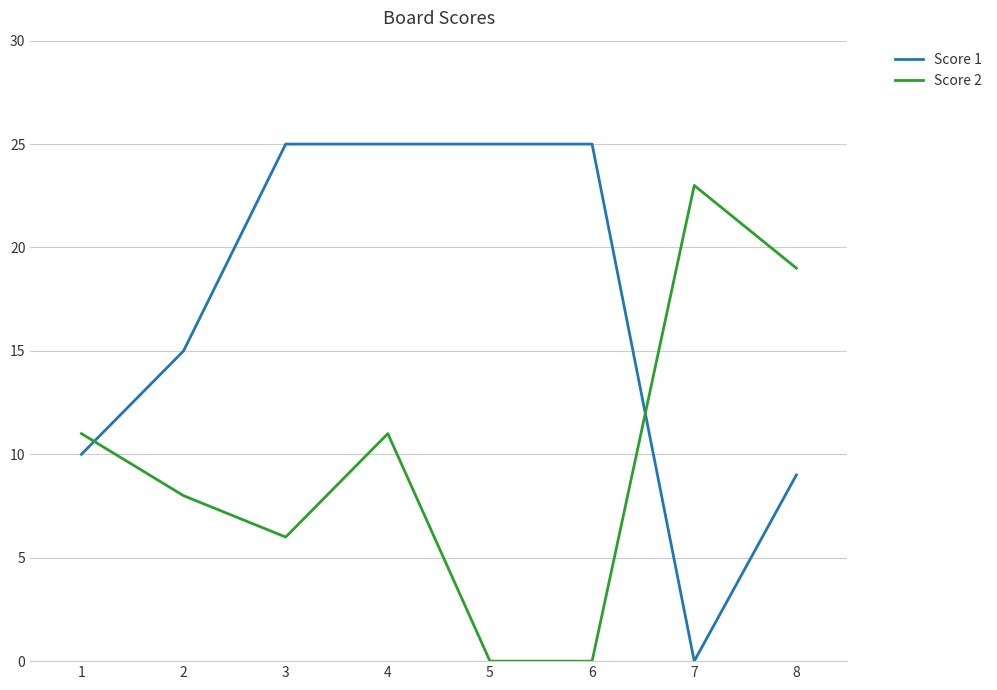

The value of Score 2 at 4 is 3. True or false?

False